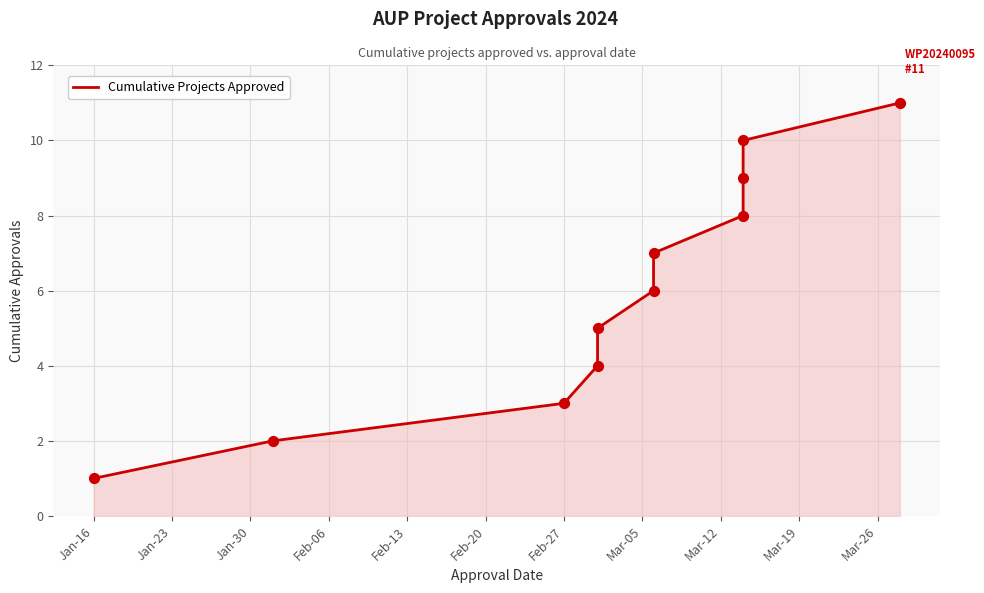

Which has a higher value, Feb-06 or Mar-19?

Mar-19